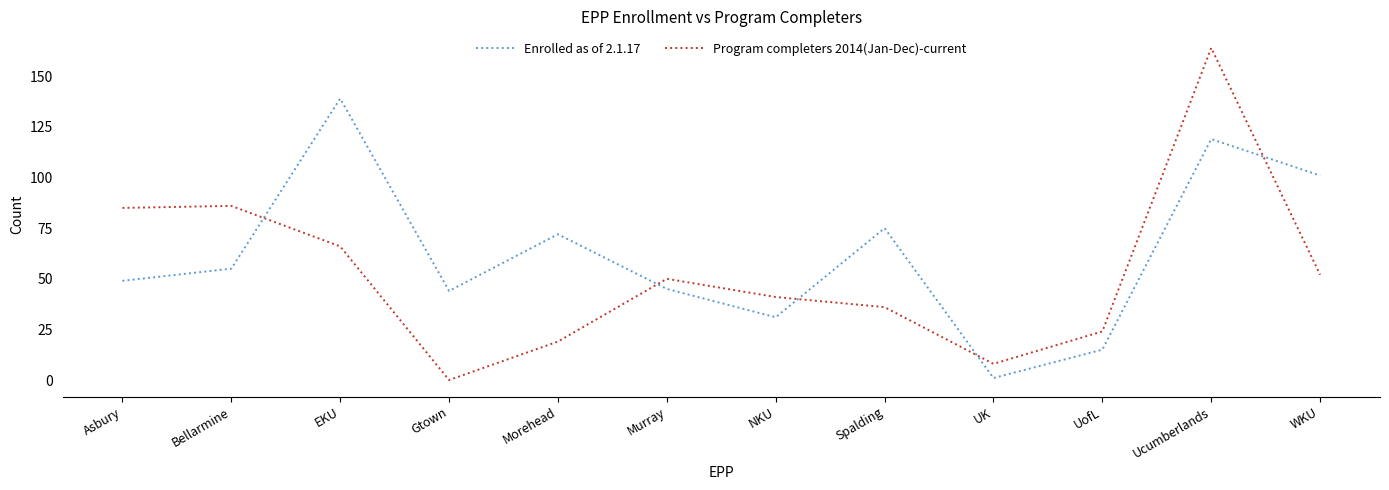

After their last crossing, which series has the higher values: Enrolled as of 2.1.17 or Program completers 2014(Jan-Dec)-current?

Enrolled as of 2.1.17